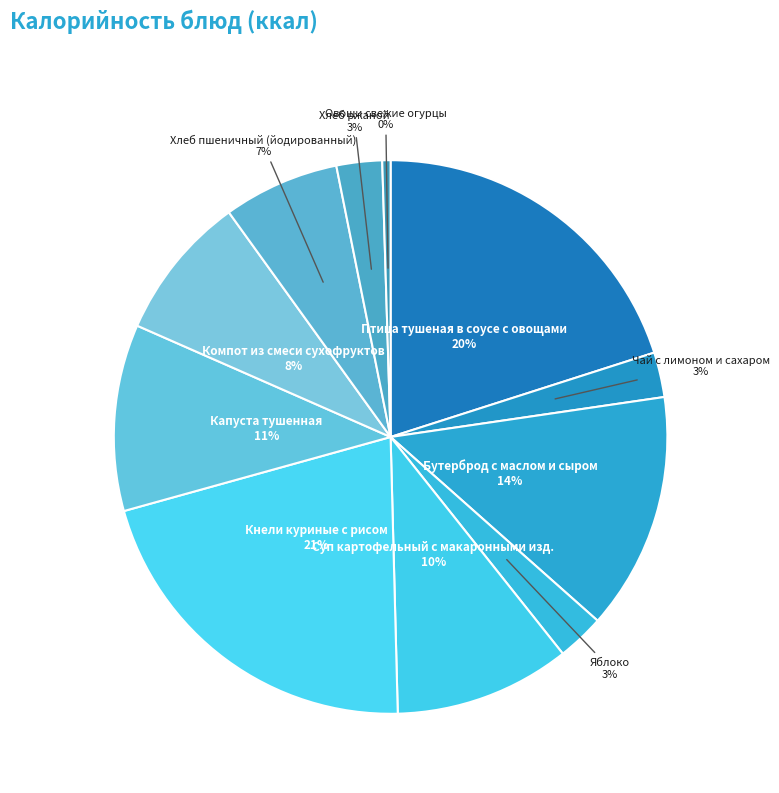

How many segments does this pie chart have?

11